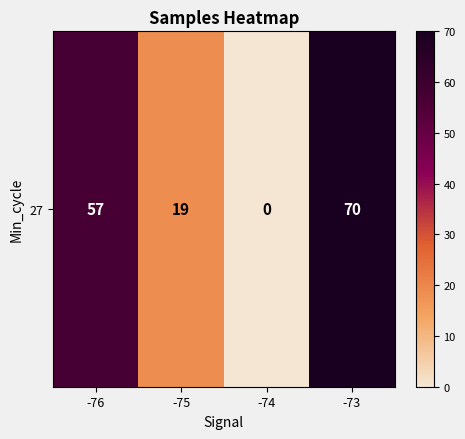

Reading left to right, what are all the values shown in this chart?

-76=57.0	-75=18.8	-74=0.0	-73=70.0